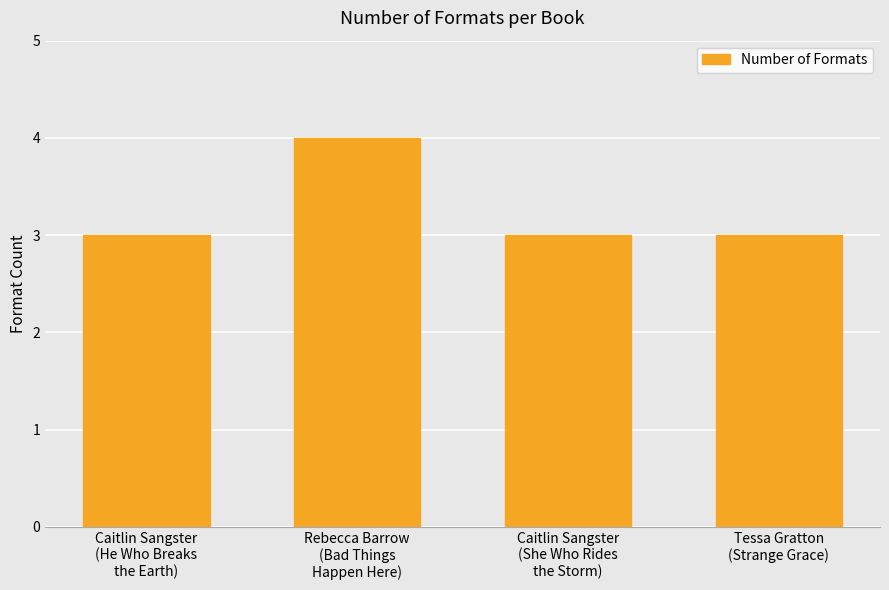

Reading right to left, list all the values displayed in this chart.

3	3	4	3